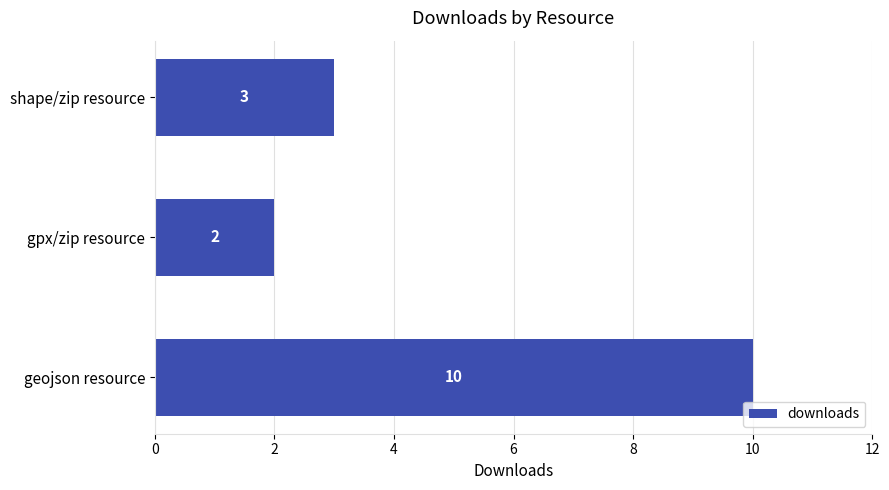

Rank the categories by value from highest to lowest.

geojson resource, shape/zip resource, gpx/zip resource